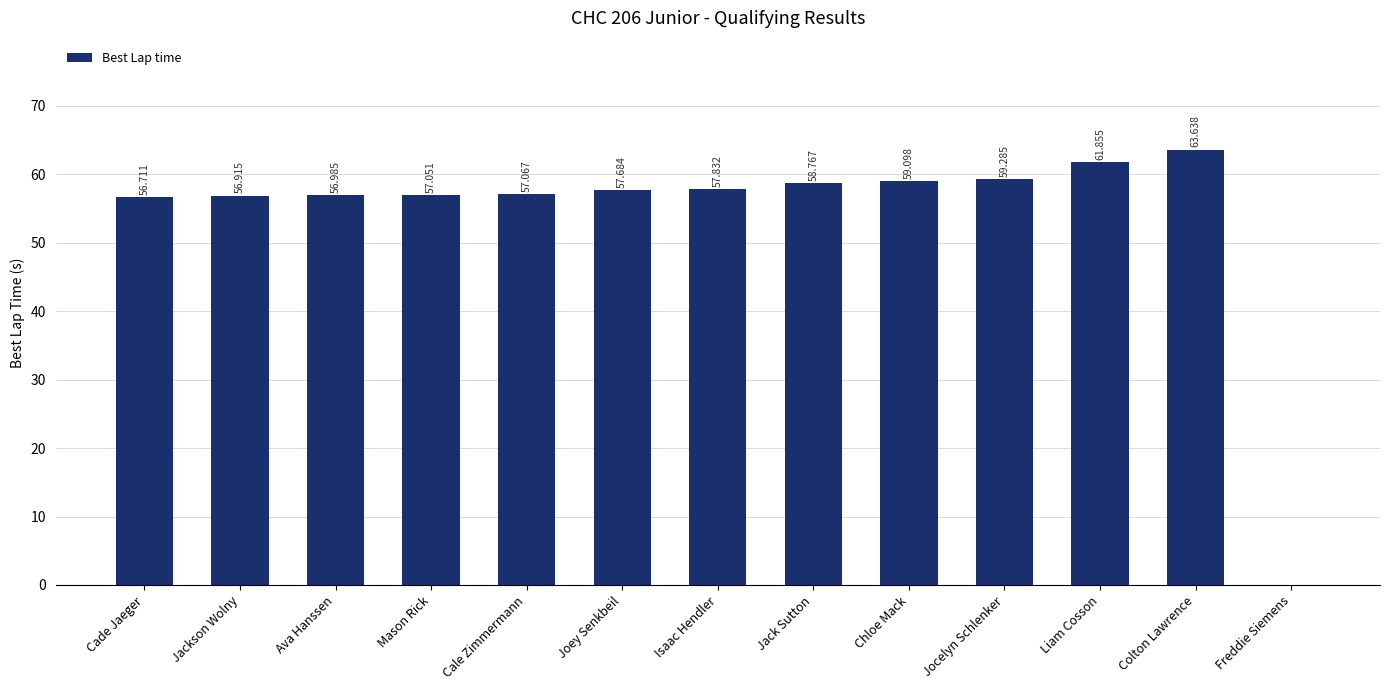

What is the ratio of the value at Isaac Hendler to the value at Chloe Mack?

1.0